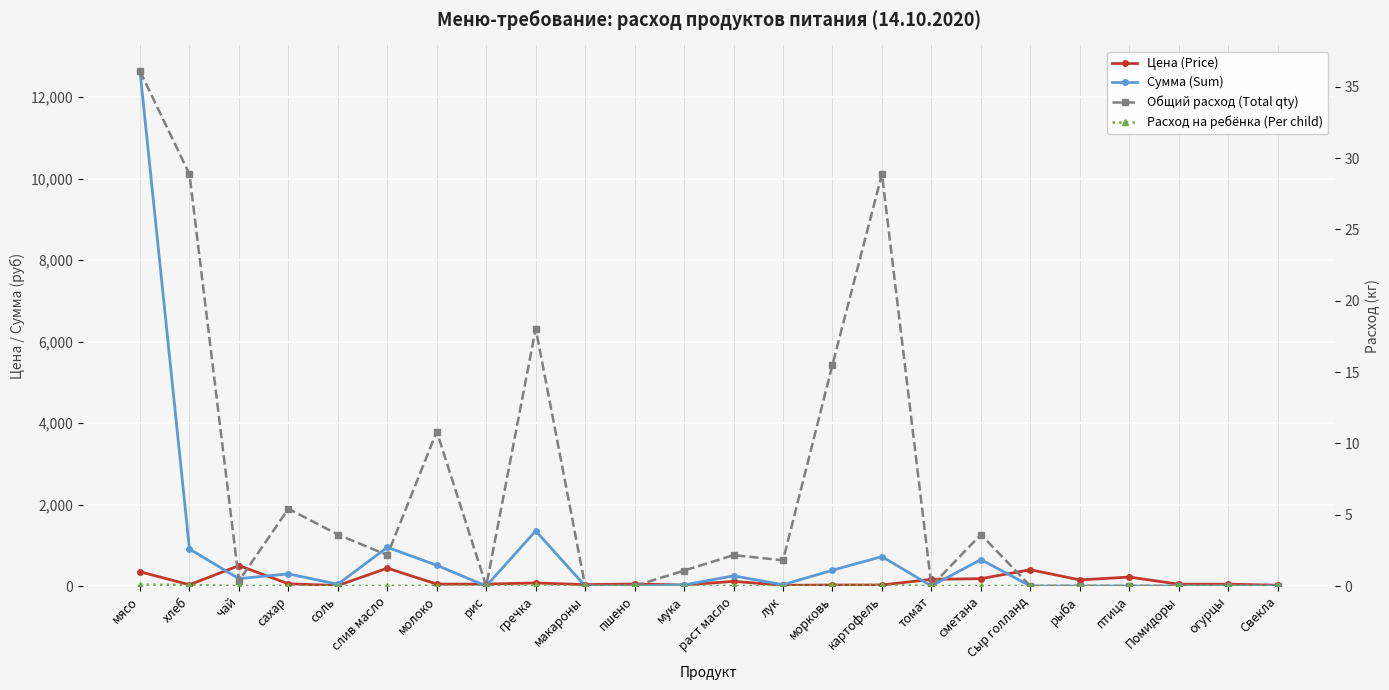

What is the sum of all Сумма (Sum) values?

18945.2